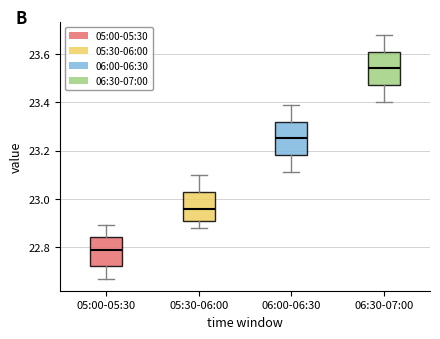

Reading left to right, transcribe this box plot: for each box, give where its median line is, the range the box spans, and where its two whiskers end, as read against the y-axis. The values are not printed on the chart, so give them approximately, as read against the axis.

05:00-05:30: median 22.80, box 22.72 to 22.84, whiskers 22.68 to 22.90
05:30-06:00: median 22.96, box 22.92 to 23.04, whiskers 22.88 to 23.10
06:00-06:30: median 23.26, box 23.18 to 23.32, whiskers 23.12 to 23.40
06:30-07:00: median 23.54, box 23.48 to 23.62, whiskers 23.40 to 23.68